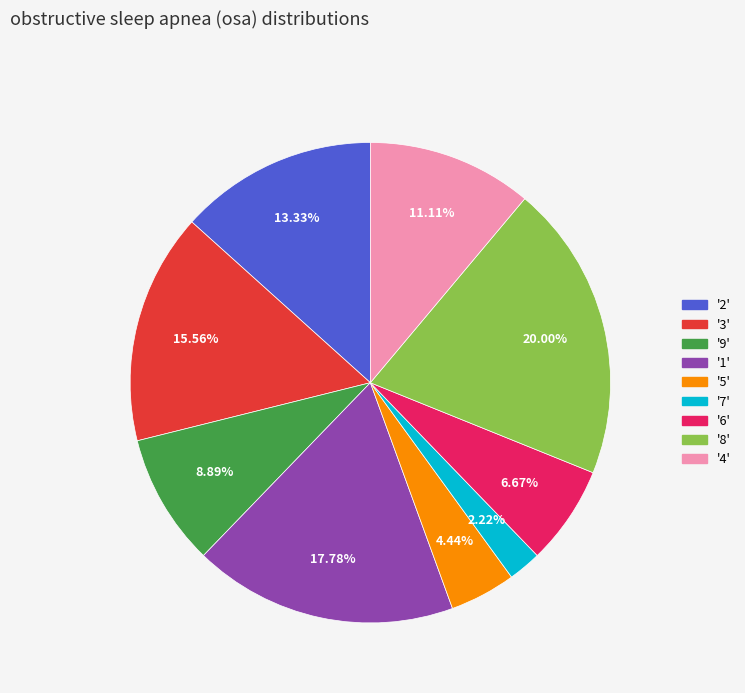

Is there any slice that represents more than half of the pie?

No